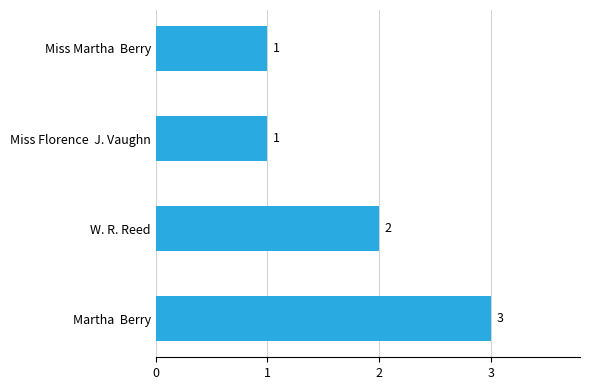

Does the chart contain any negative values?

No